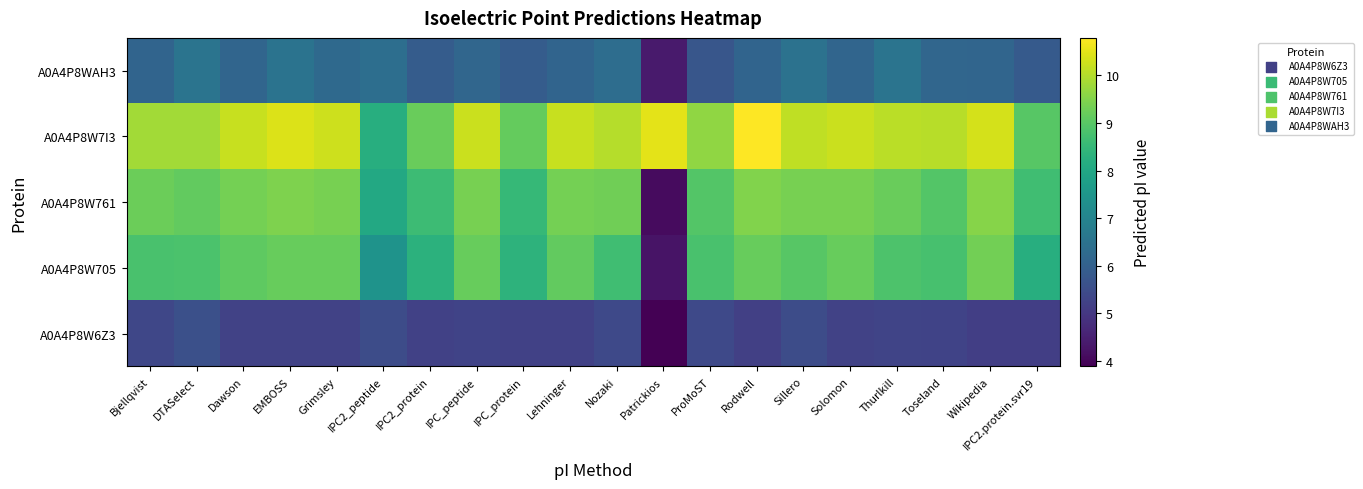

Which series has the largest range (max minus min)?

A0A4P8W761